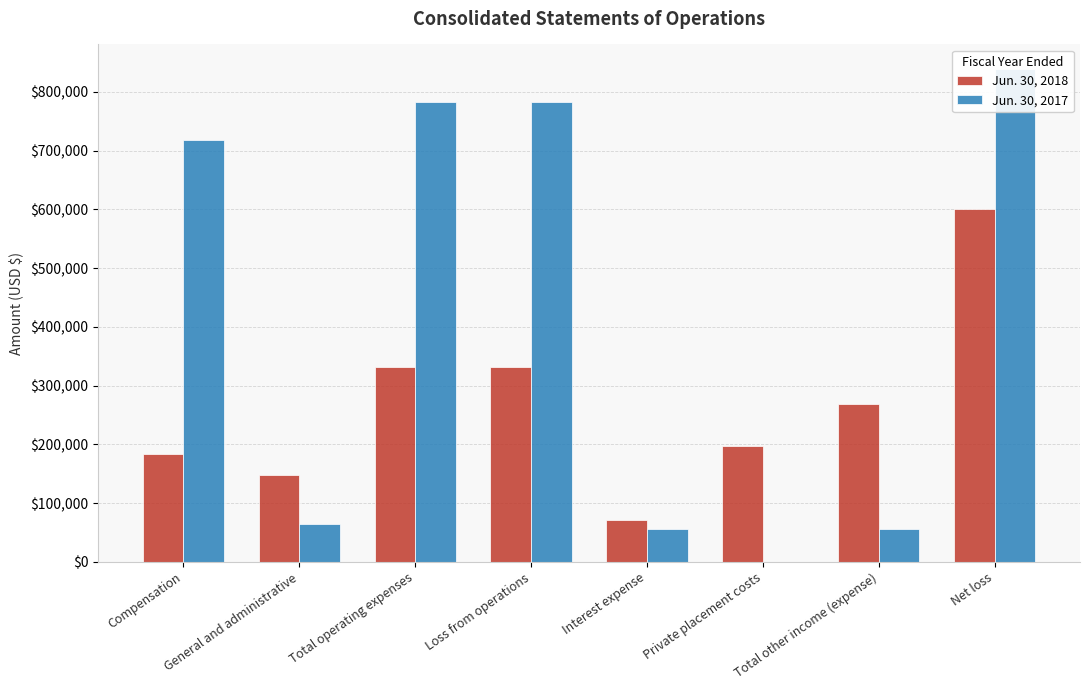

List the series in order of their overall mean, highest first.

Jun. 30, 2017, Jun. 30, 2018